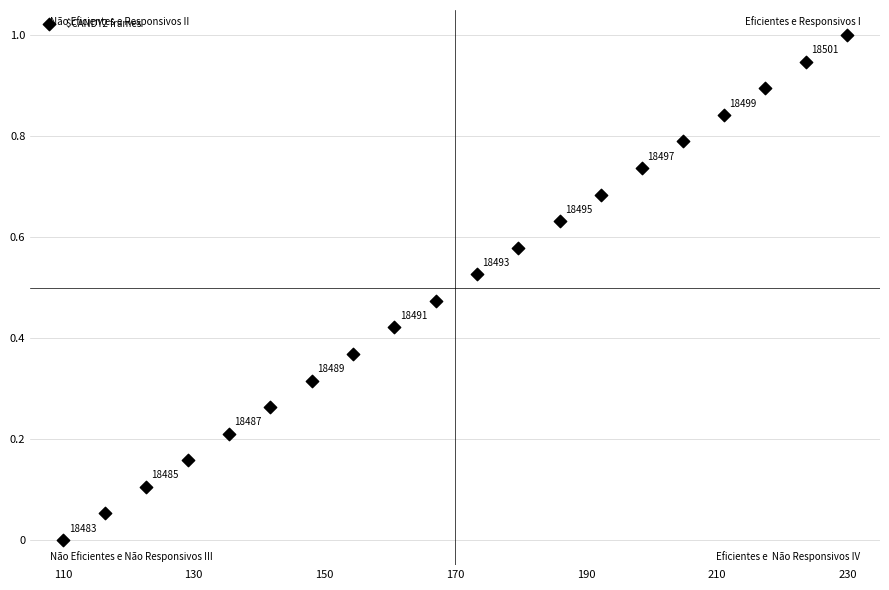

What is the range of Y values (max minus min)?

1.0